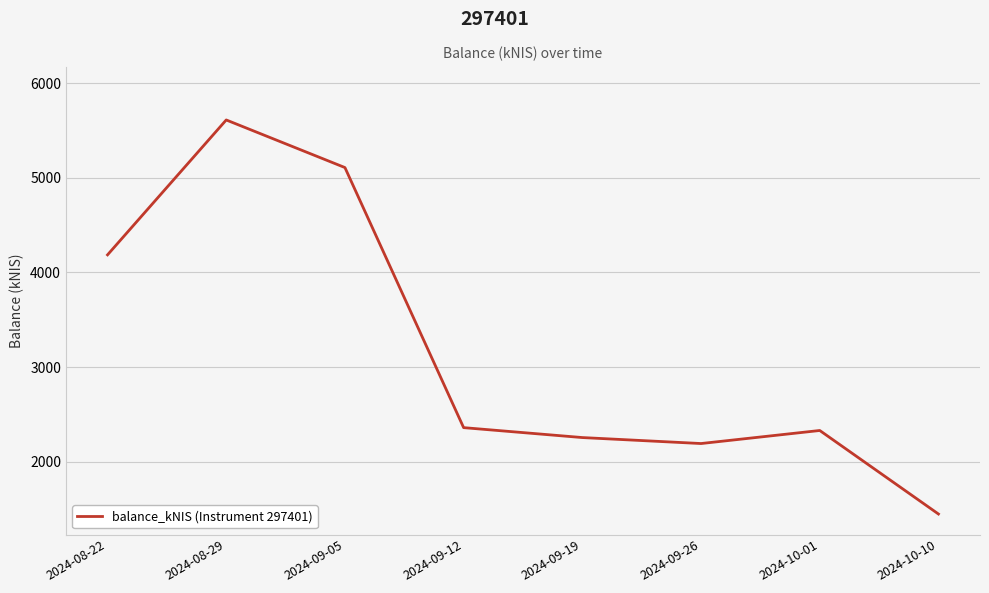

What is the change in value from 2024-09-05 to 2024-09-12?

-2751.3